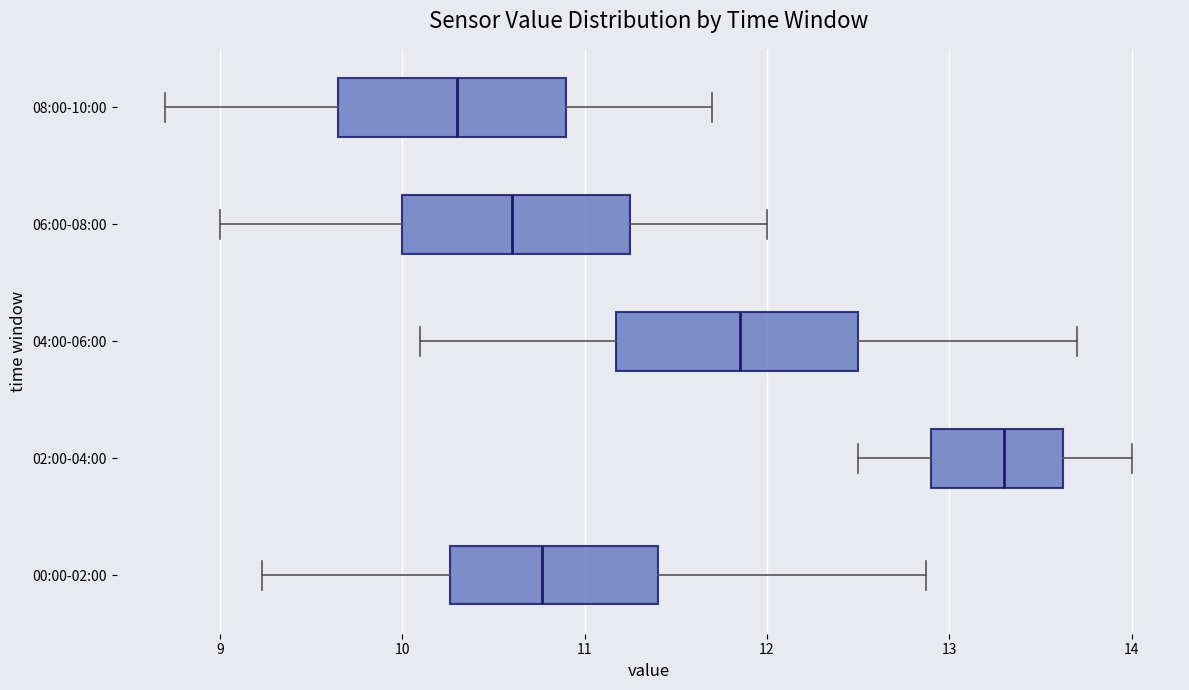

Where does the left whisker of the box for 00:00-02:00 end on the x-axis? The values are not printed on the chart, so give them approximately, as read against the axis.

9.2